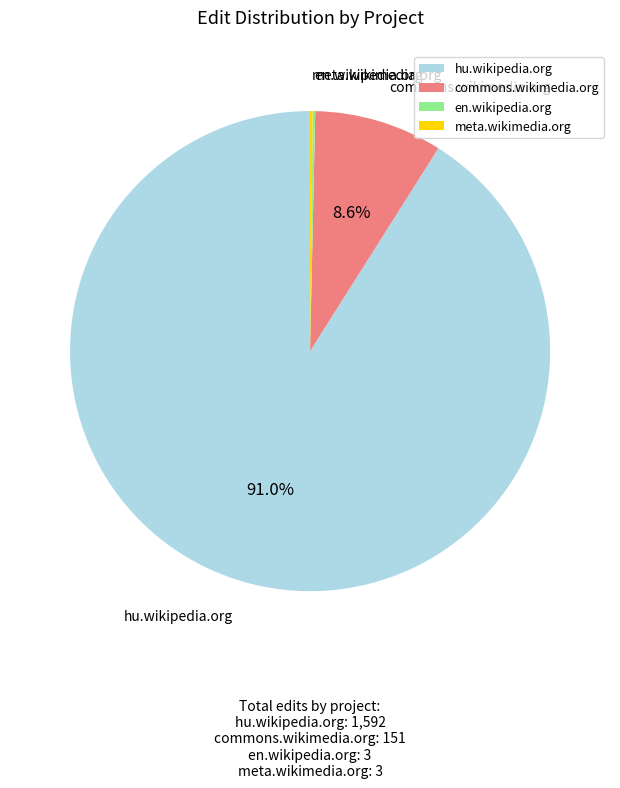

To the nearest percent, what portion does hu.wikipedia.org represent?

91%